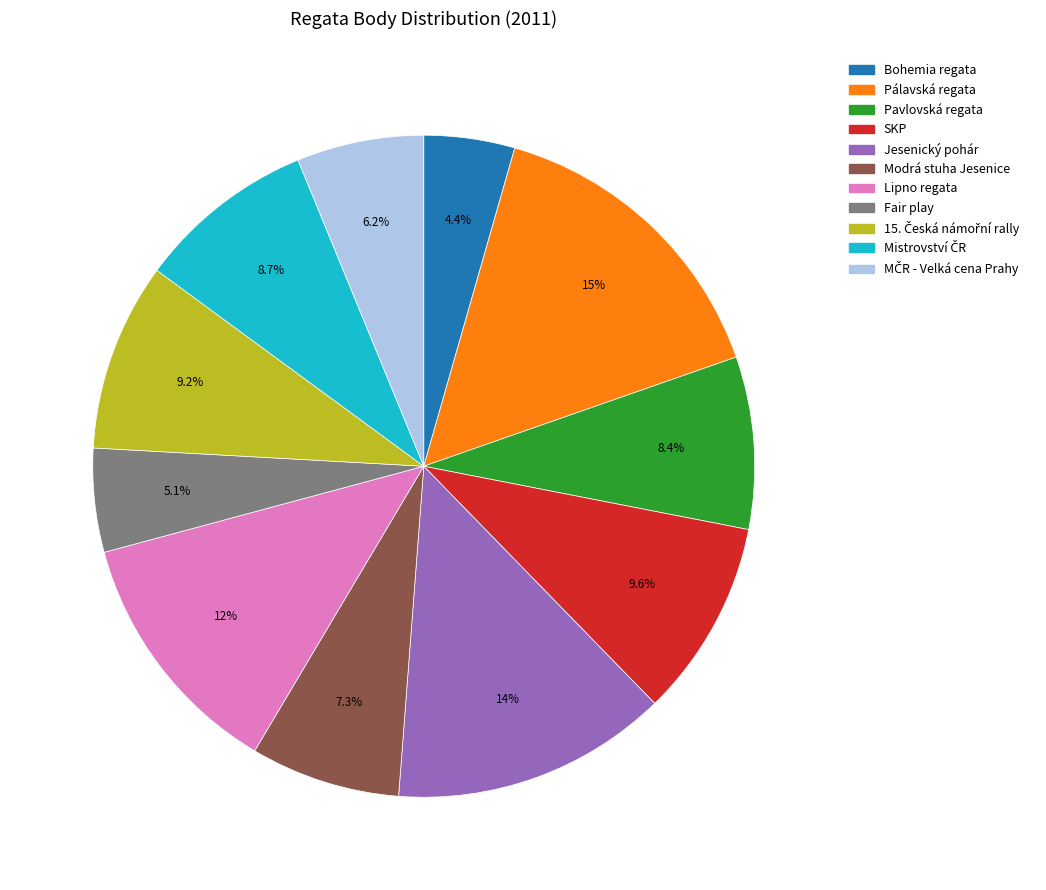

What percentage is the Fair play slice, to the nearest percent?

5%